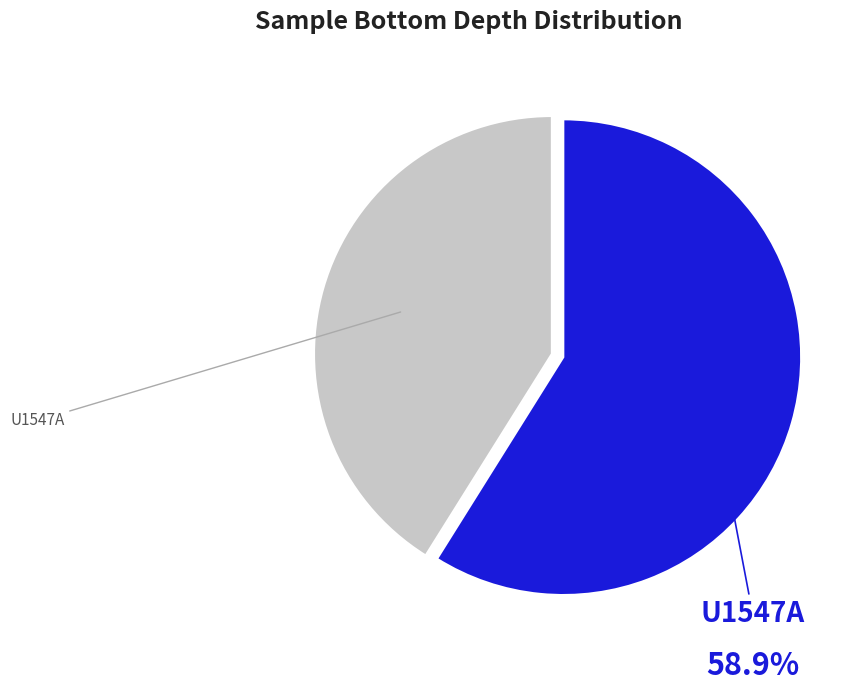

How many segments does this pie chart have?

2